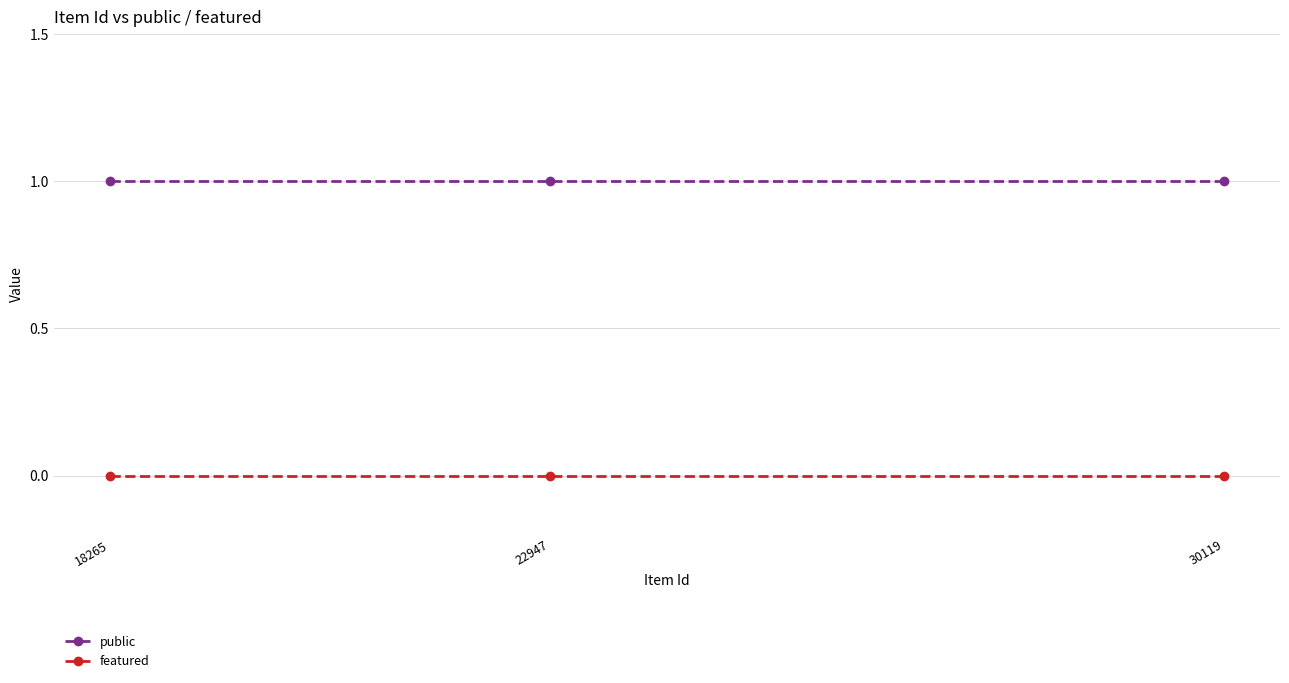

What is the average value of the public series?

1